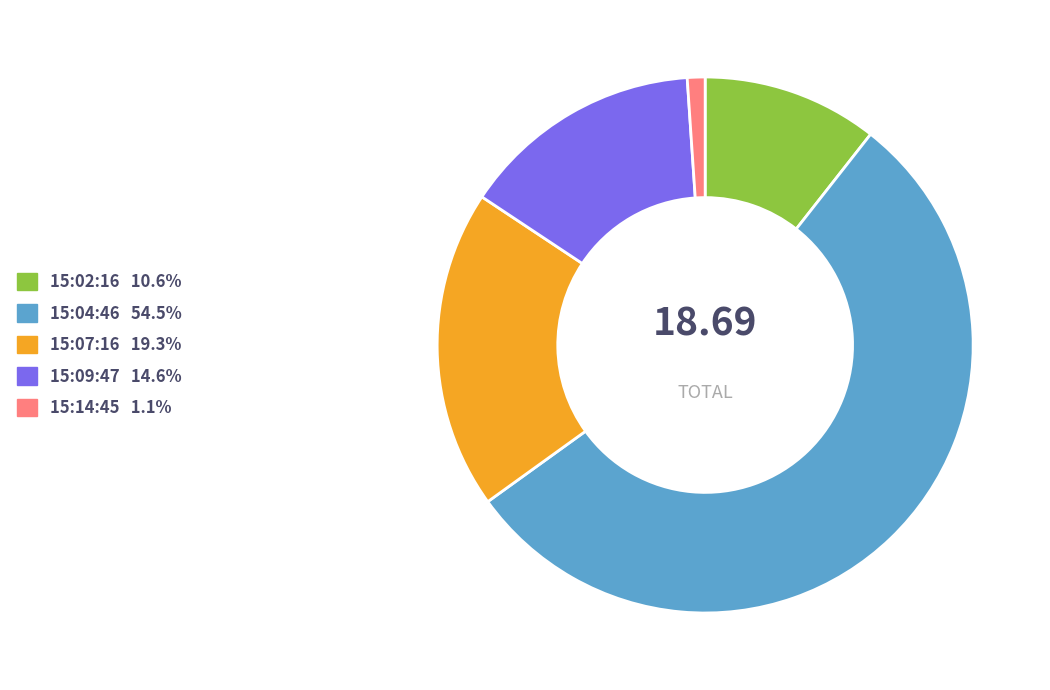

Combined, do 15:07:16 19.3% and 15:02:16 10.6% account for over 50%?

No